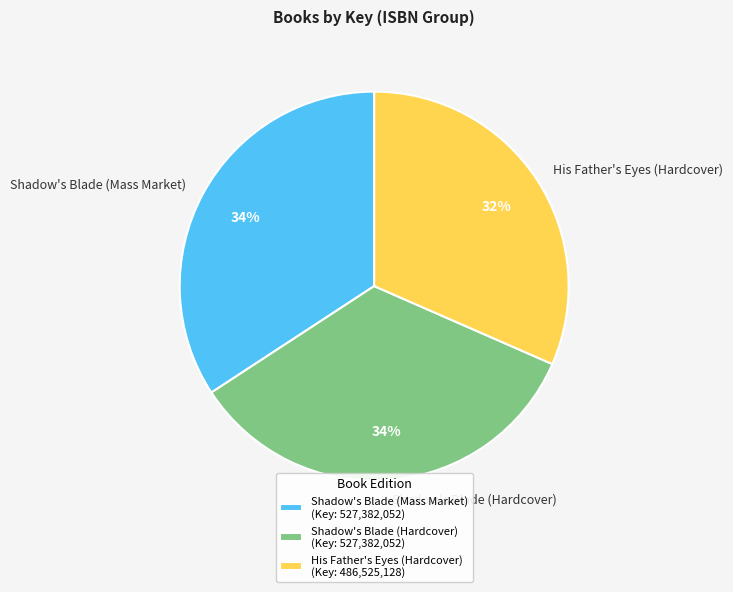

Is the sum of His Father's Eyes (Hardcover) and Shadow's Blade (Hardcover) greater than half?

Yes